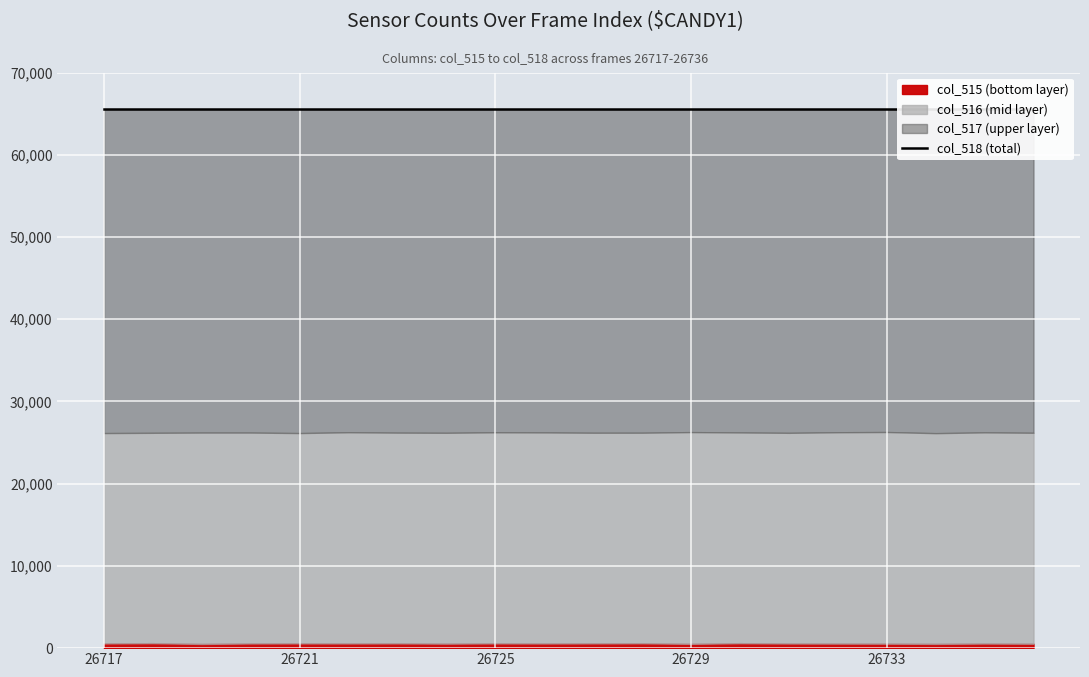

At 26730, list the series in order from smallest to largest.

col_515, col_516, col_517, col_518